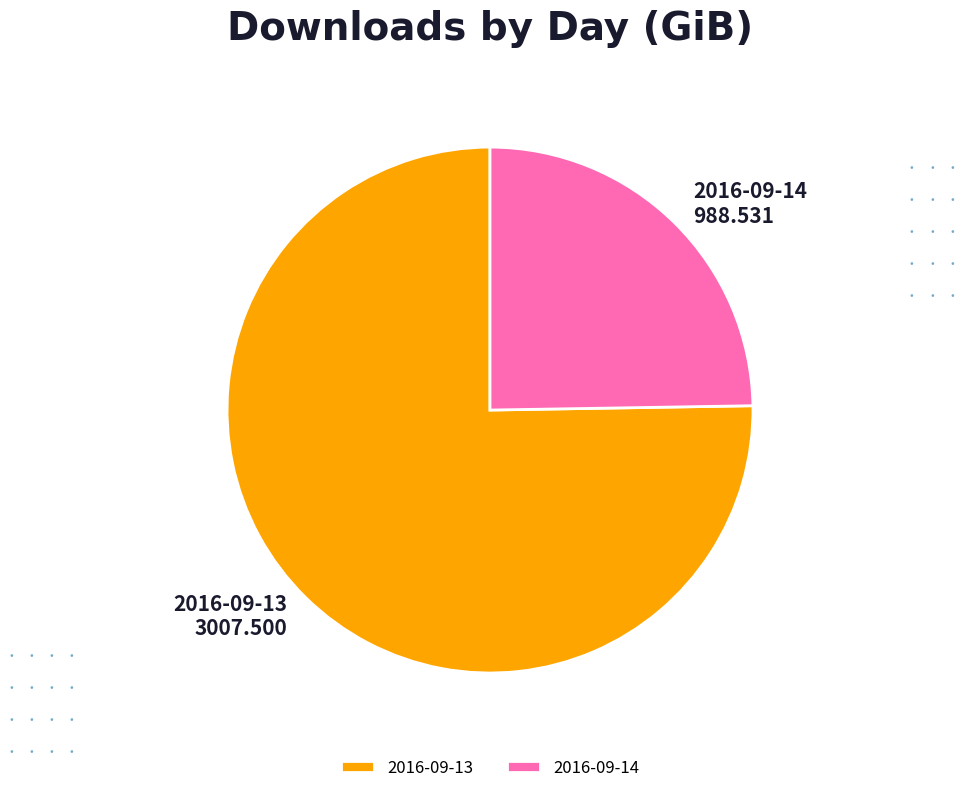

The 2016-09-13 slice represents 64% of the pie. True or false?

False